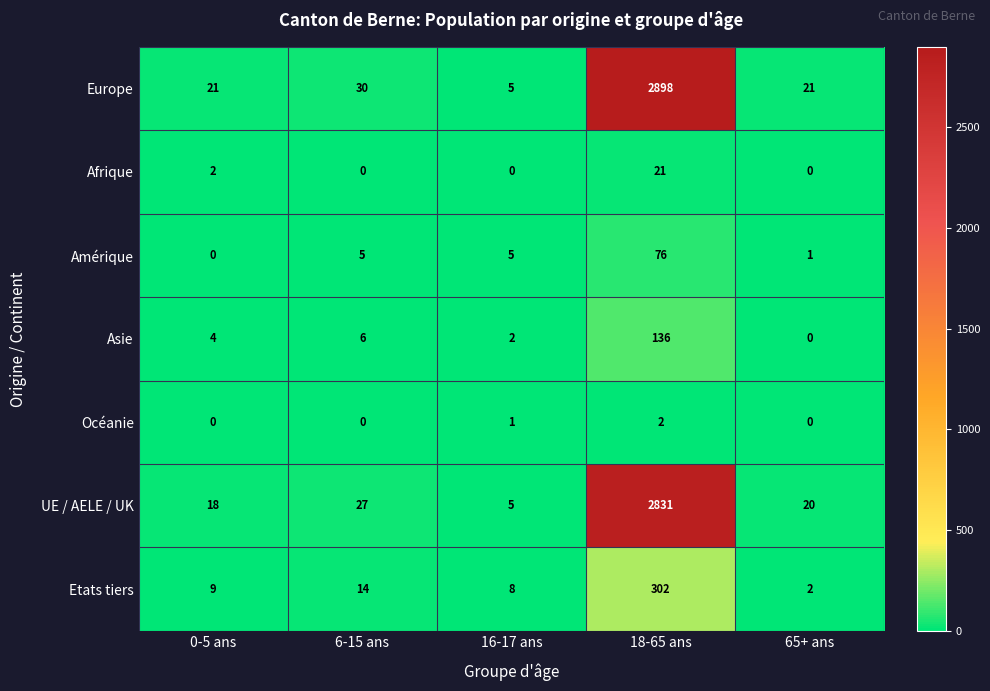

Is it true that Asie equals 9 at 6-15 ans?

False